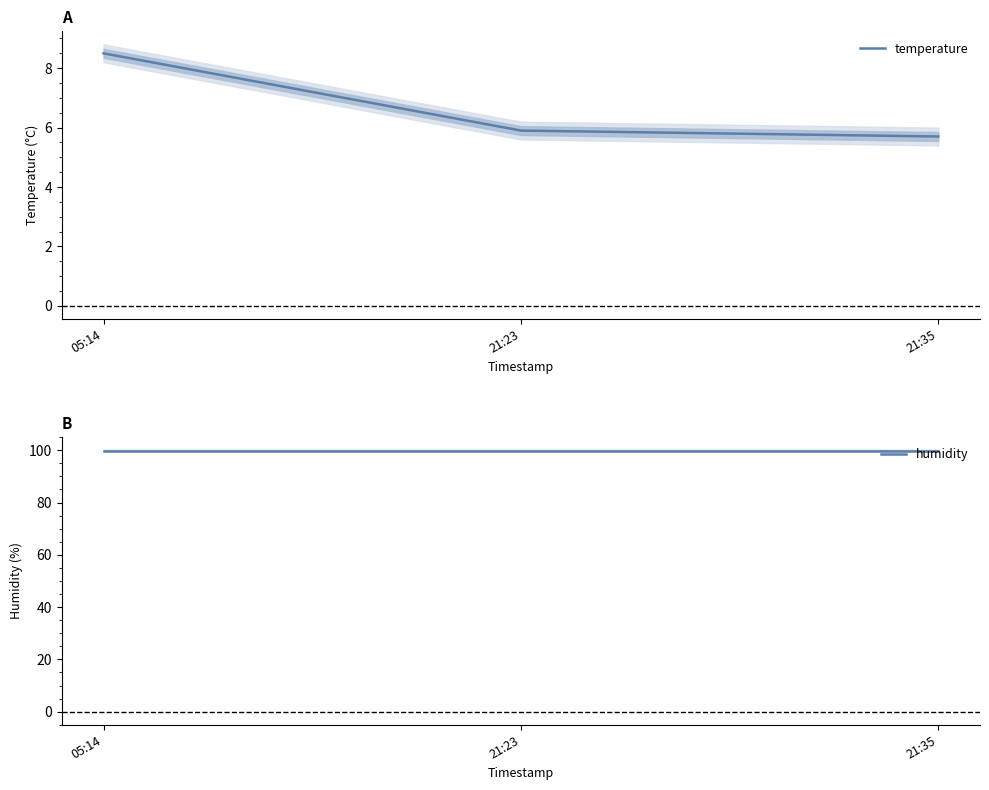

How many series are shown in this chart?

2